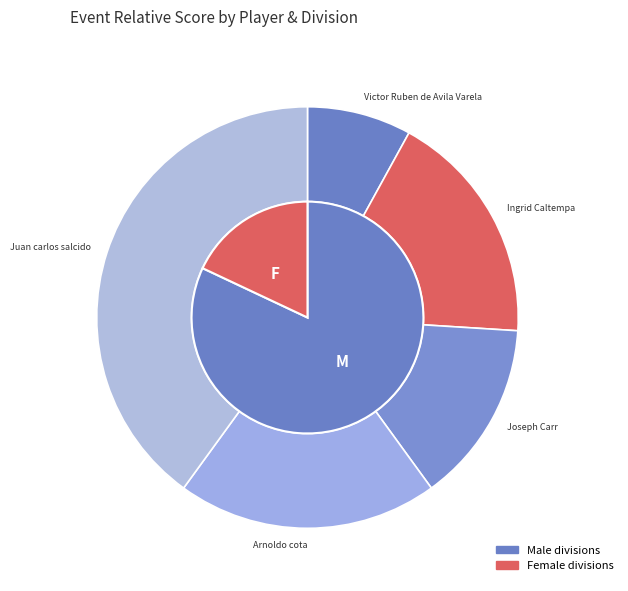

To the nearest percent, what percentage of the pie is Juan carlos salcido?

40%